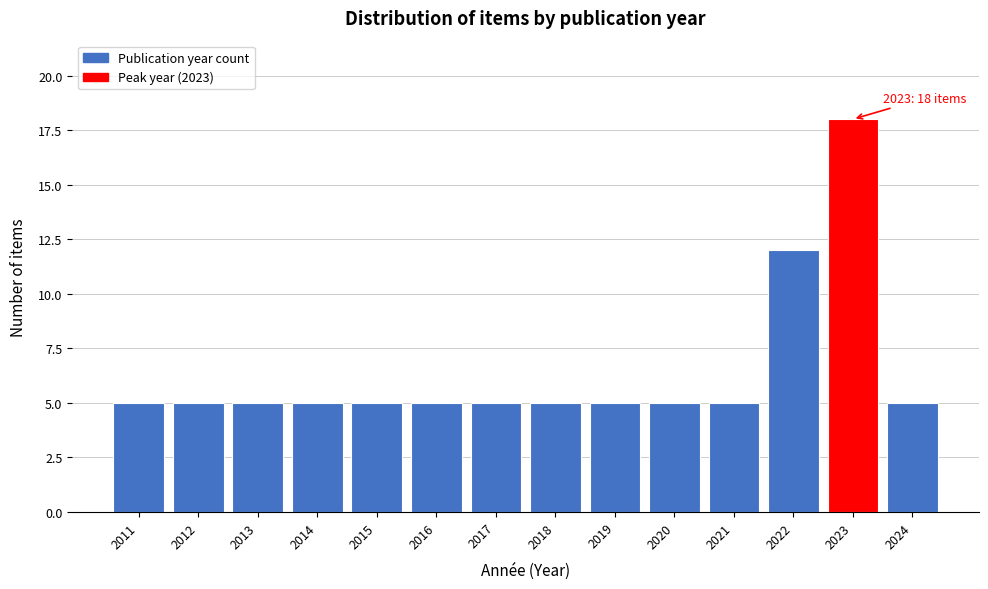

Reading right to left, extract all data points from this chart.

5	18	12	5	5	5	5	5	5	5	5	5	5	5